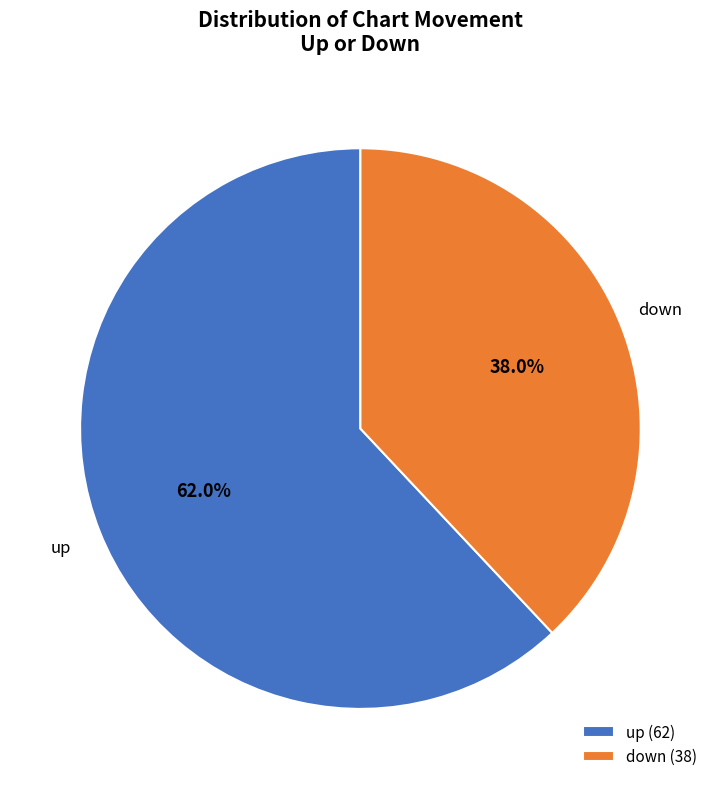

Which slice is the largest?

up